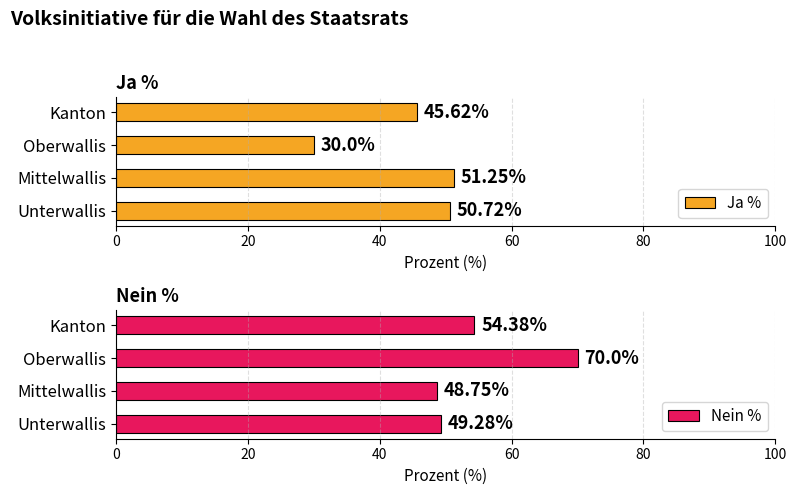

Which category has the highest value in the Ja % series?

Mittelwallis